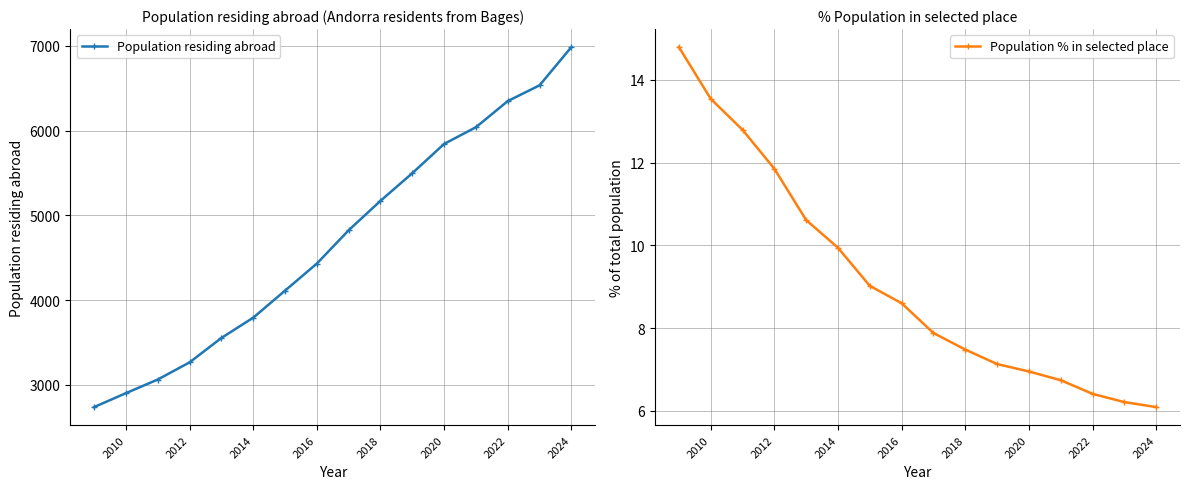

What is the minimum value for Population residing abroad?

2739